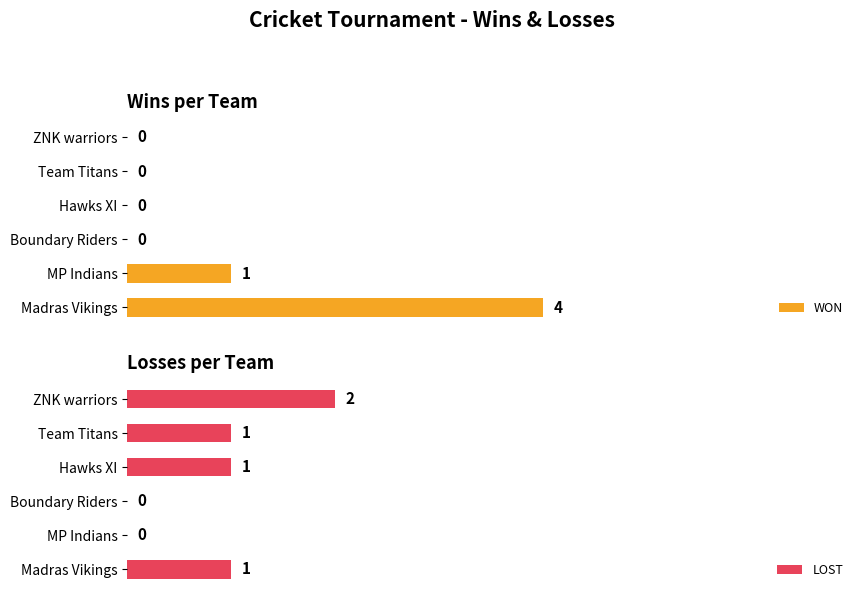

At which label is WON closest to 2?

MP Indians